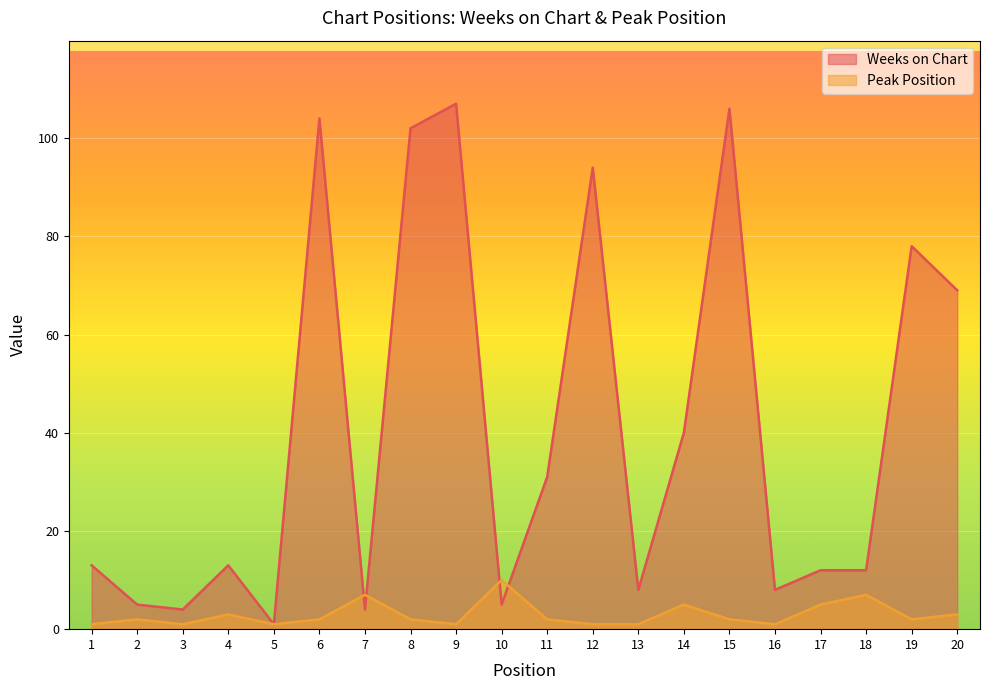

Count the Peak Position values in the range 1 to 5.

17